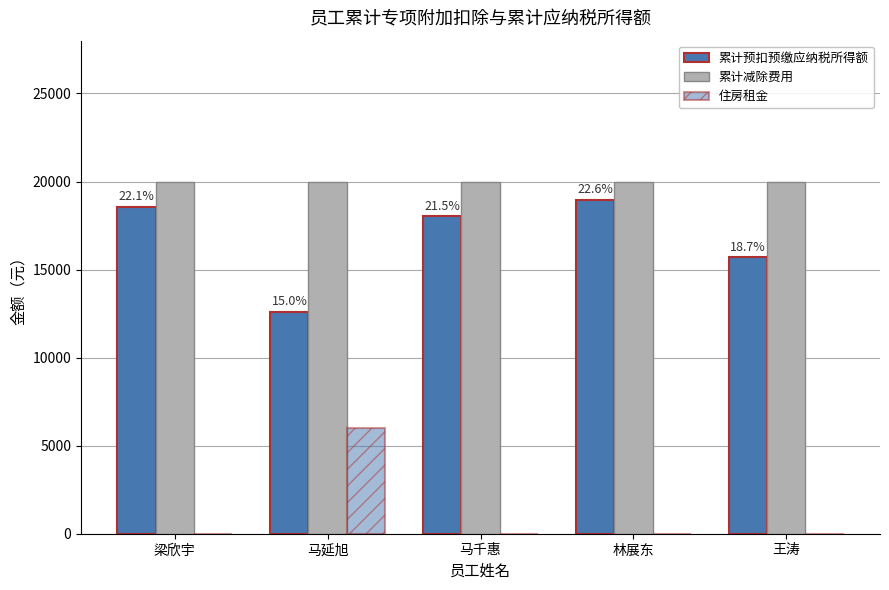

How many values in the 住房租金 series exceed 0?

1